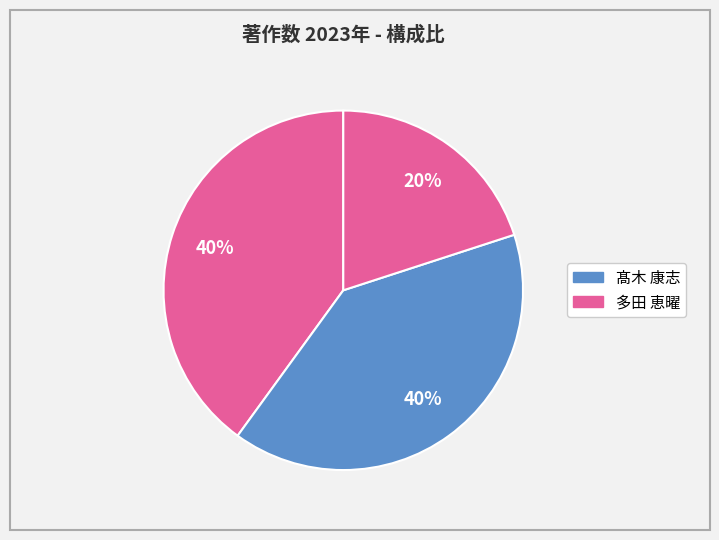

Count the number of slices in the pie.

3